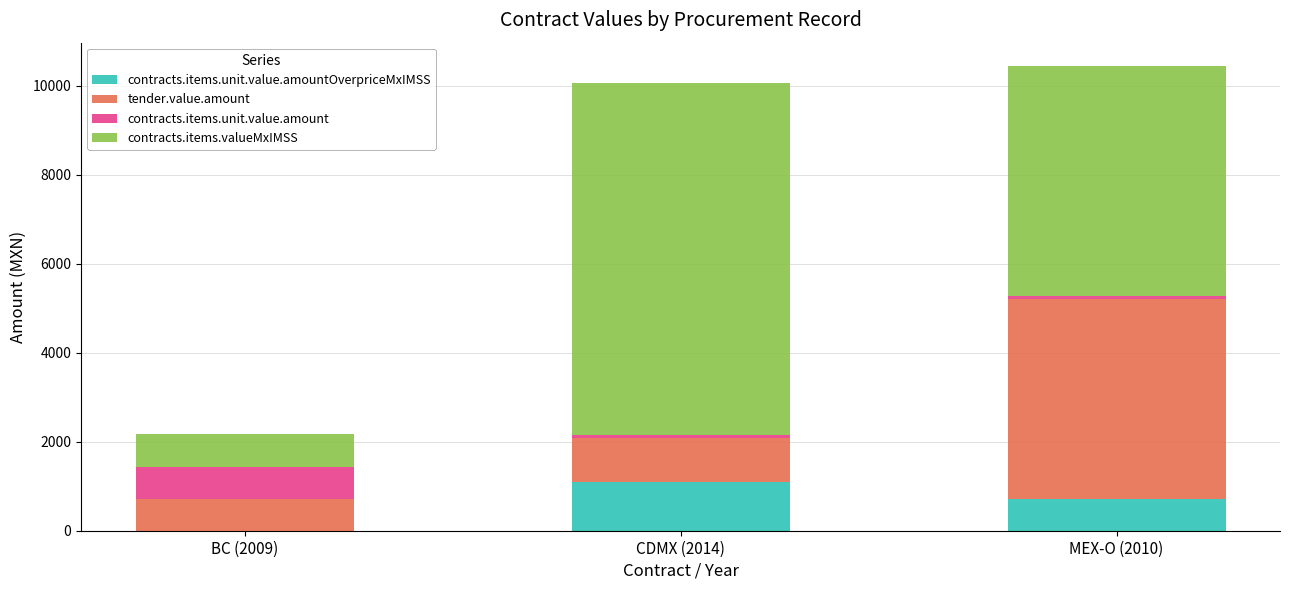

What are all the series names shown in the legend?

contracts.items.unit.value.amountOverpriceMxIMSS, tender.value.amount, contracts.items.unit.value.amount, contracts.items.valueMxIMSS